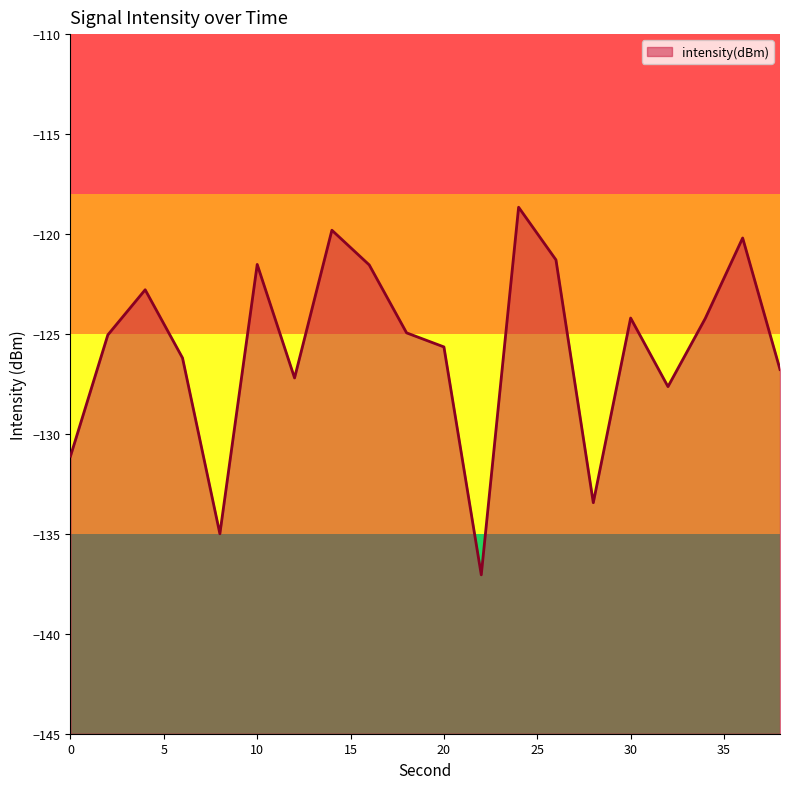

What is the value of the 15th point from the left?

-133.4